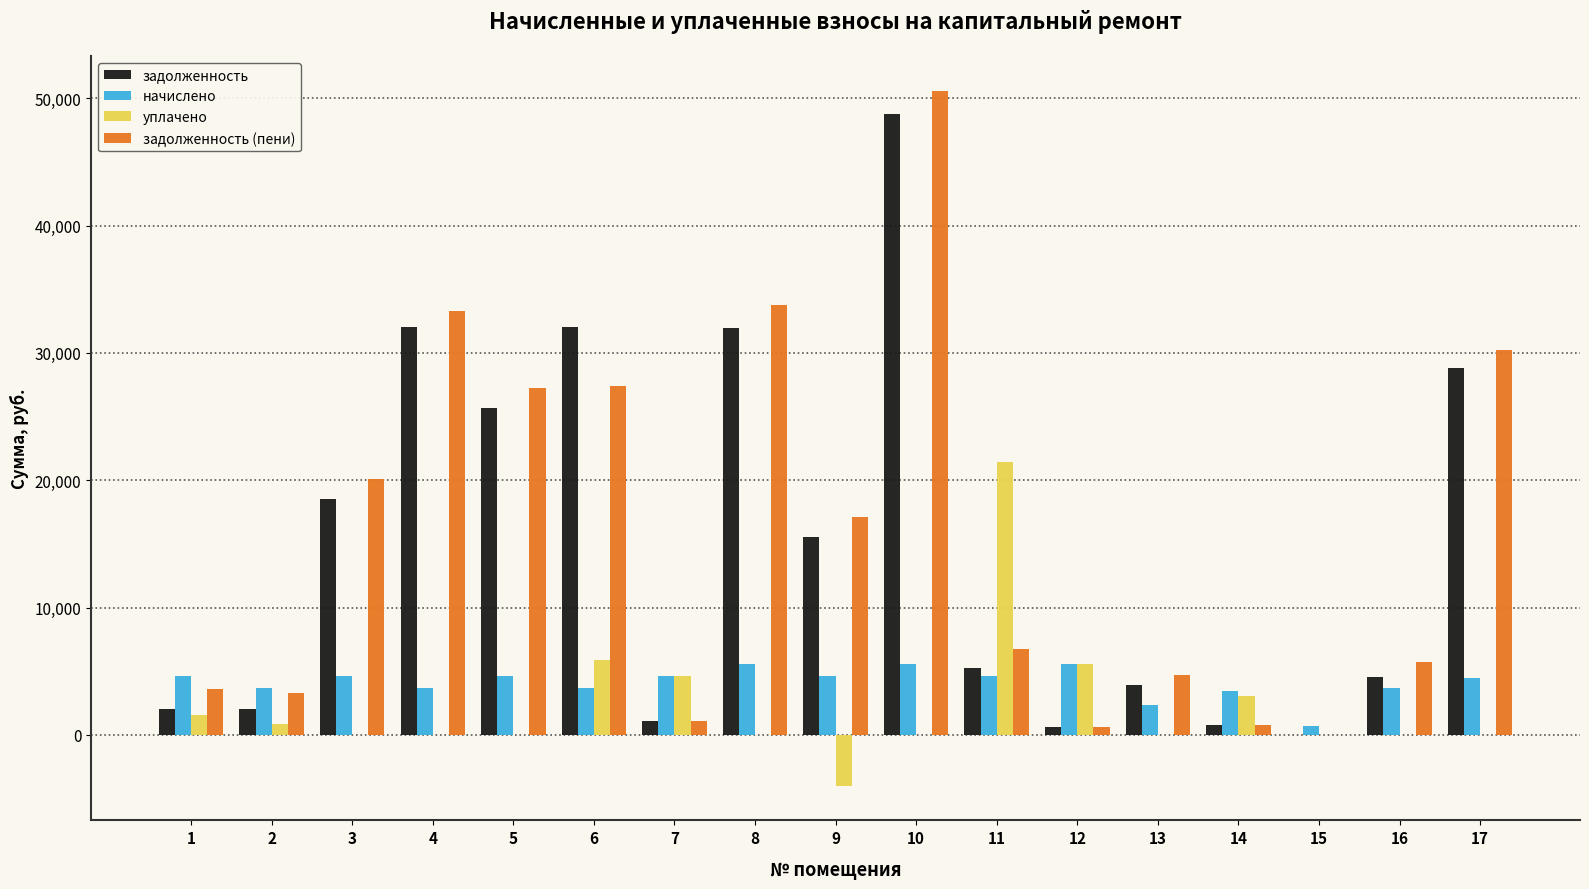

What is the total value across all series at 9?

33368.8